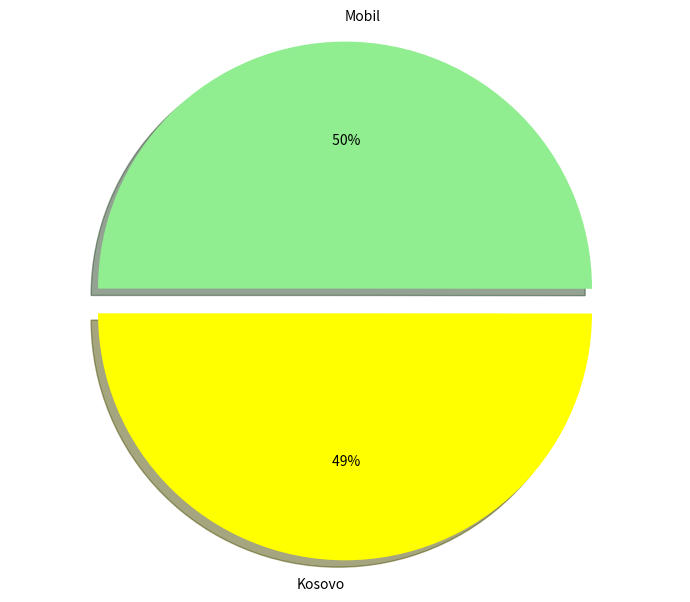

The Mobil slice represents 60% of the pie. True or false?

False